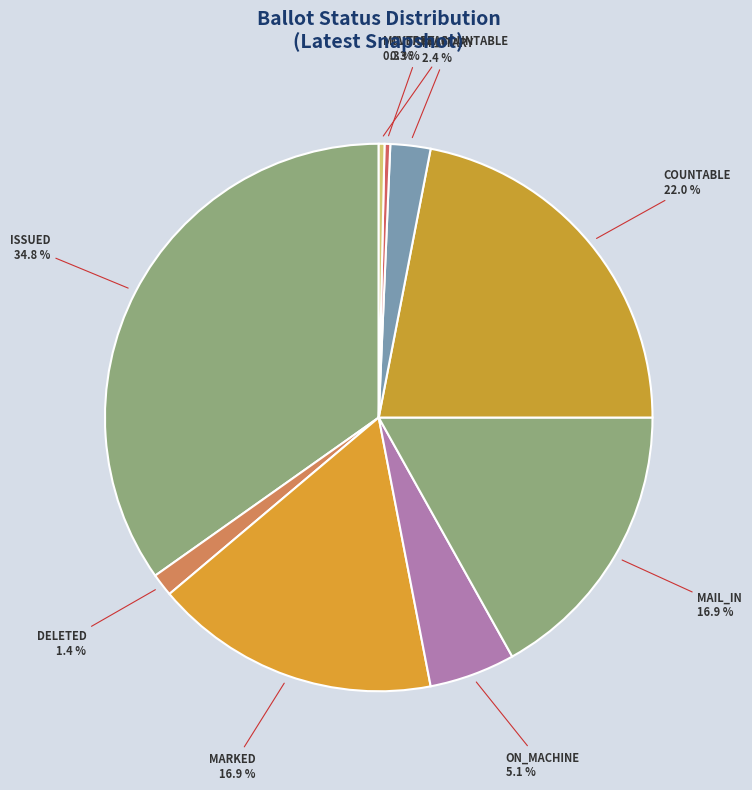

Which category has the biggest portion of the pie?

ISSUED